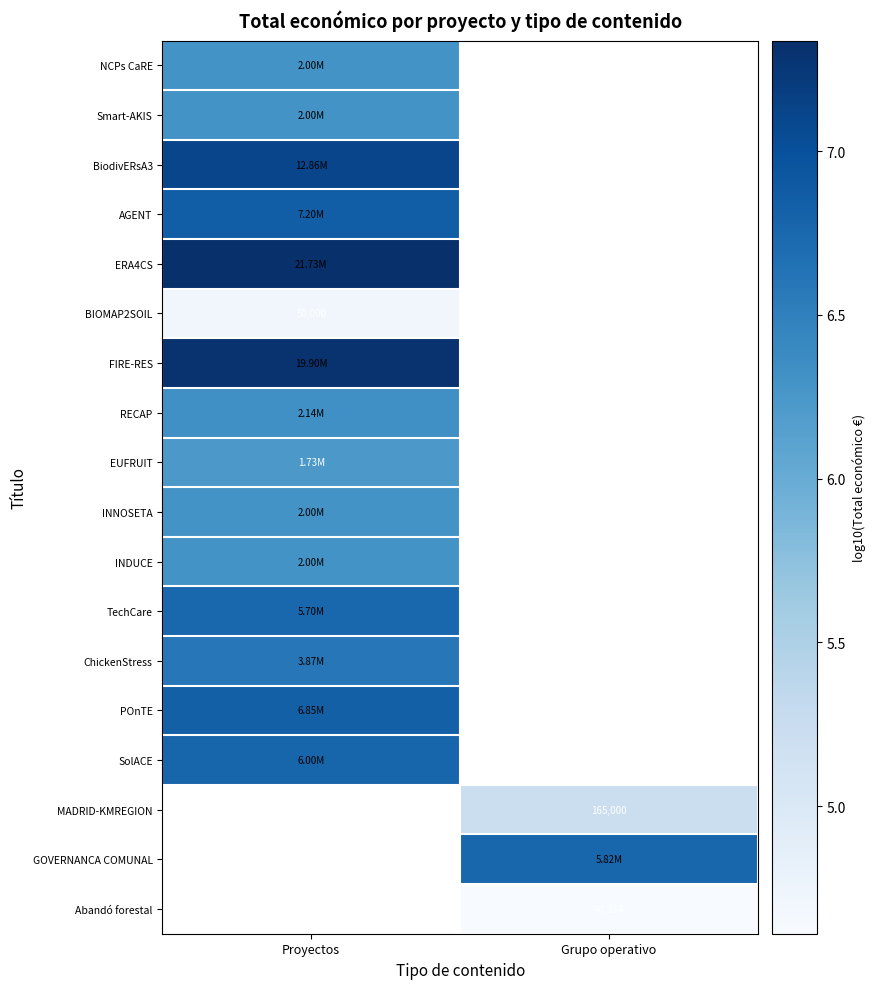

True or false: Abandó forestal has a value of 2.6 at Grupo operativo.

False